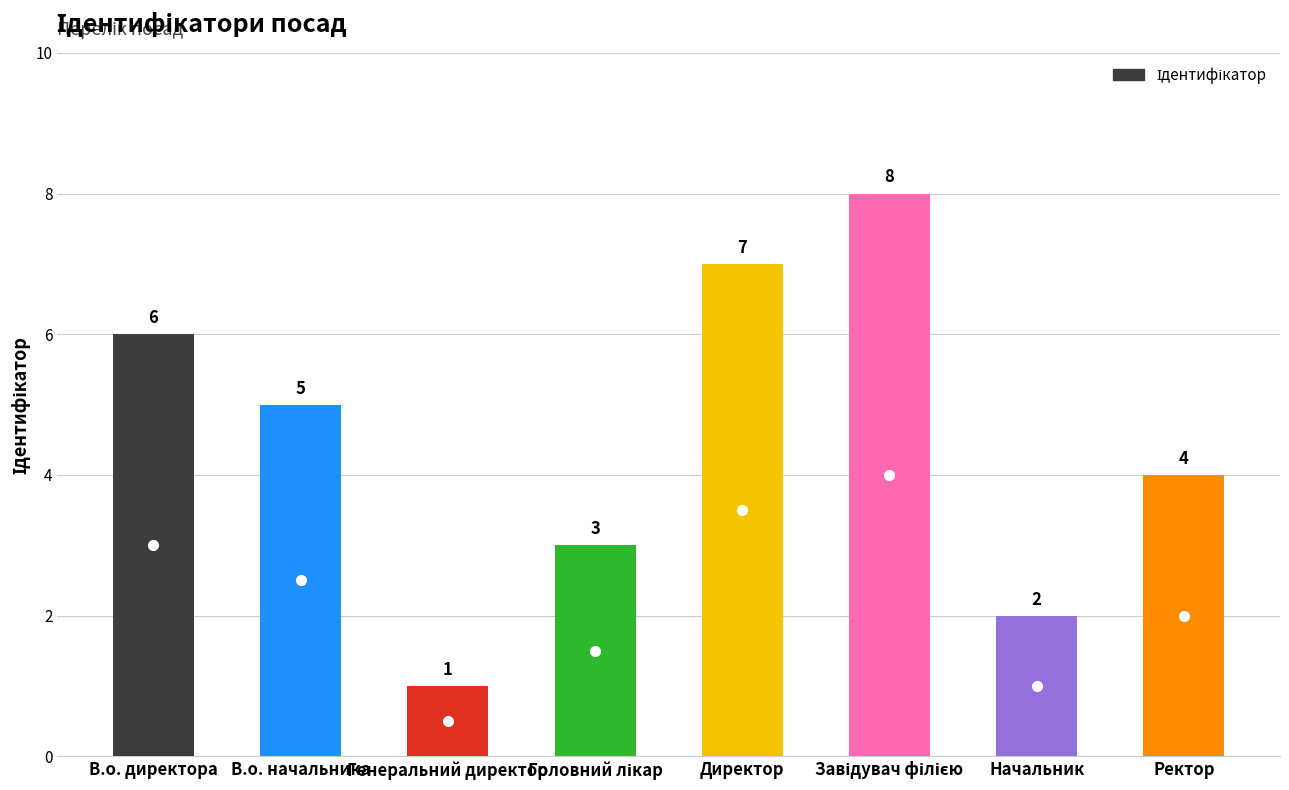

Reading right to left, extract all data points from this chart.

4	2	8	7	3	1	5	6